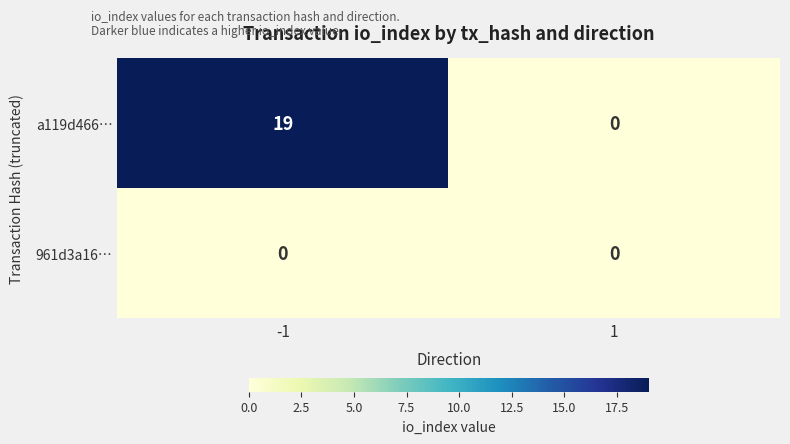

What is the sum of all a119d466… values?

19